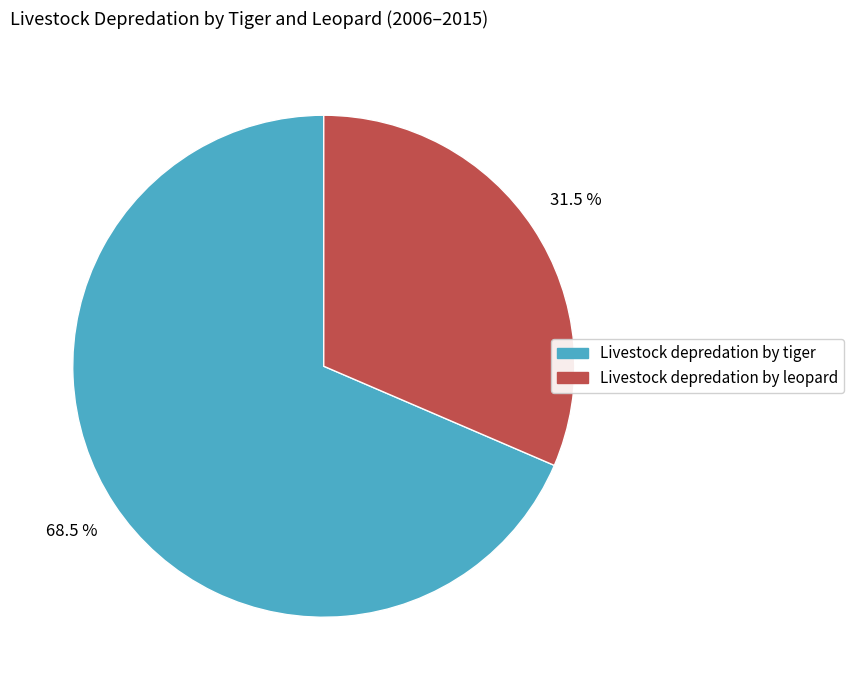

How many slices are in this pie chart?

2